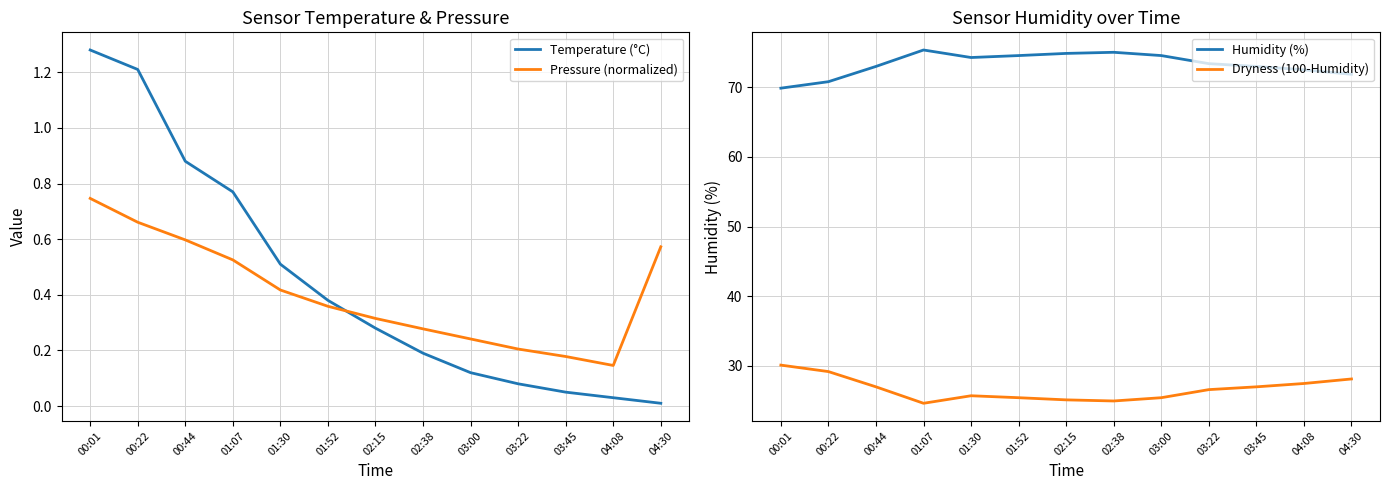

Is it true that Humidity (%) equals 112.1 at 04:30?

False